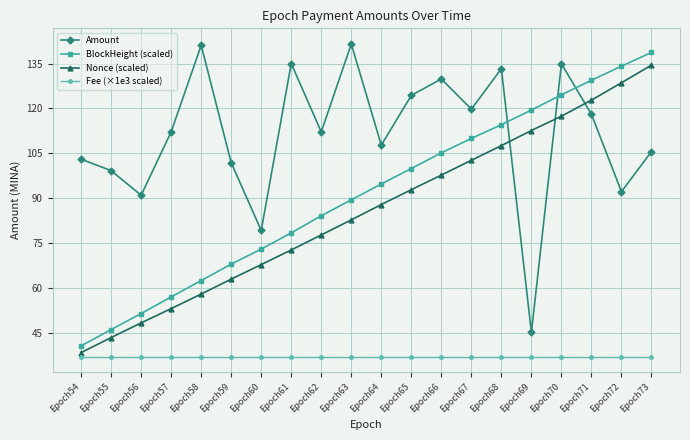

Is it true that BlockHeight (scaled) equals 40.6 at Epoch54?

True